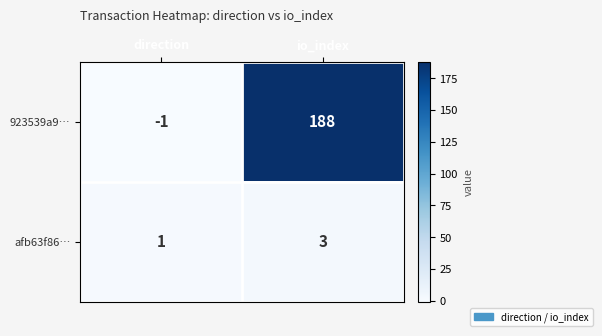

Reading left to right, what are all the values shown in this chart?

923539a9…: -1	188
afb63f86…: 1	3